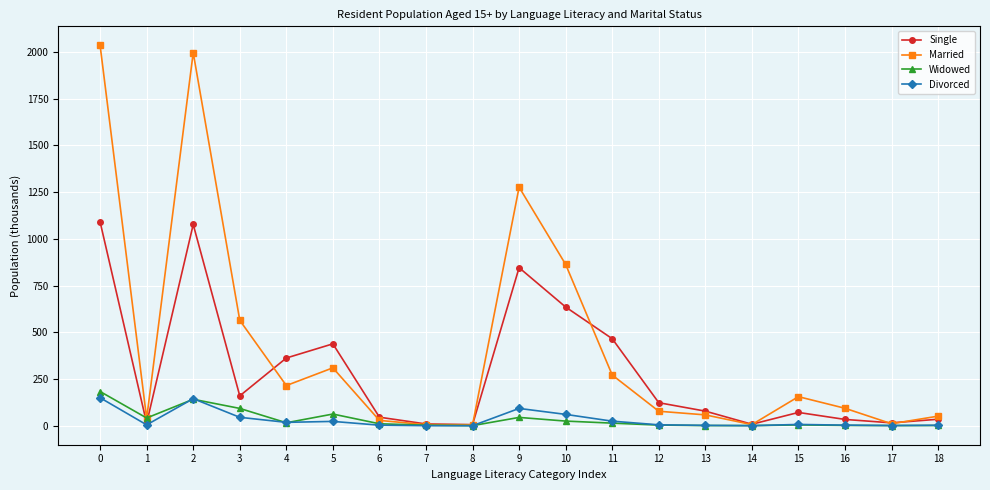

What is the difference between the Divorced values at 5 and 2?

121.7